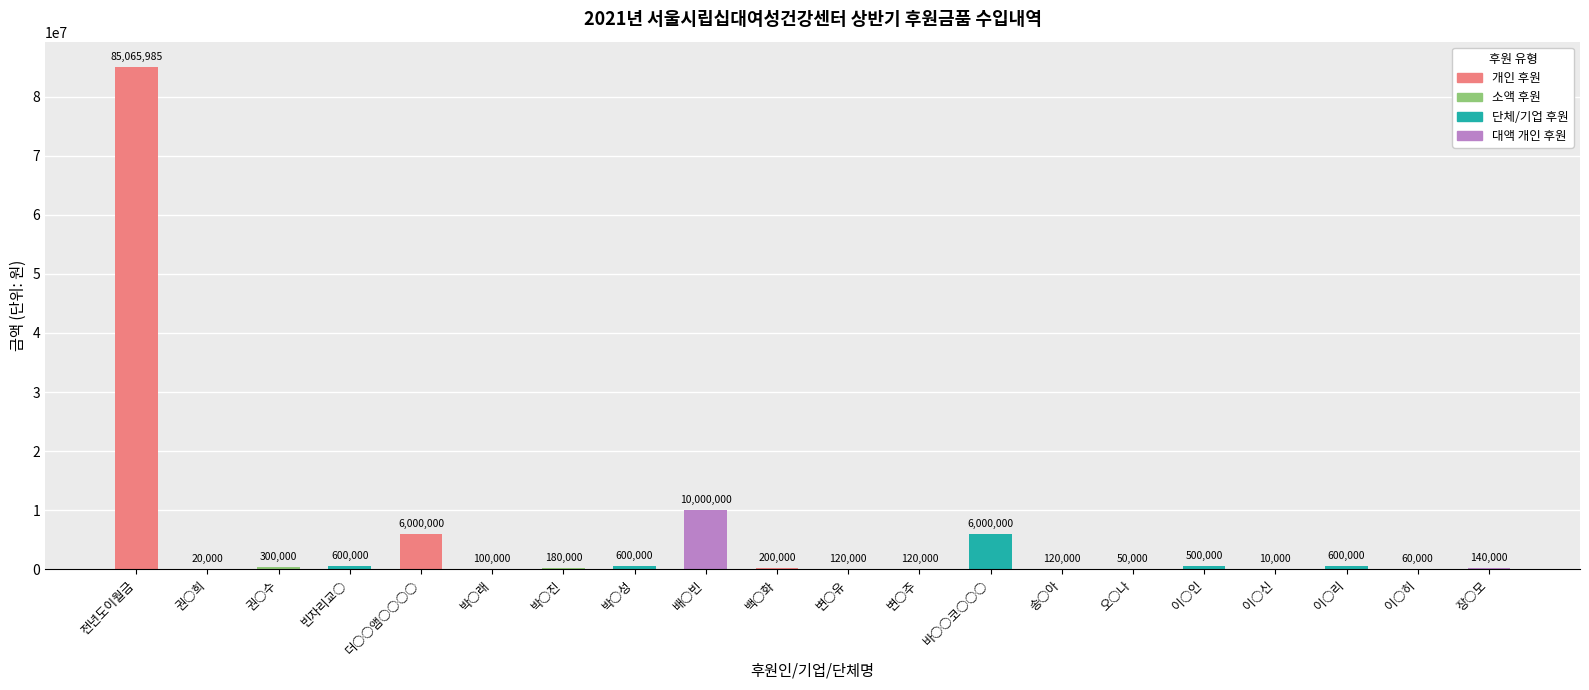

What is the sum of the values at 박○진 and 이○신?

190000